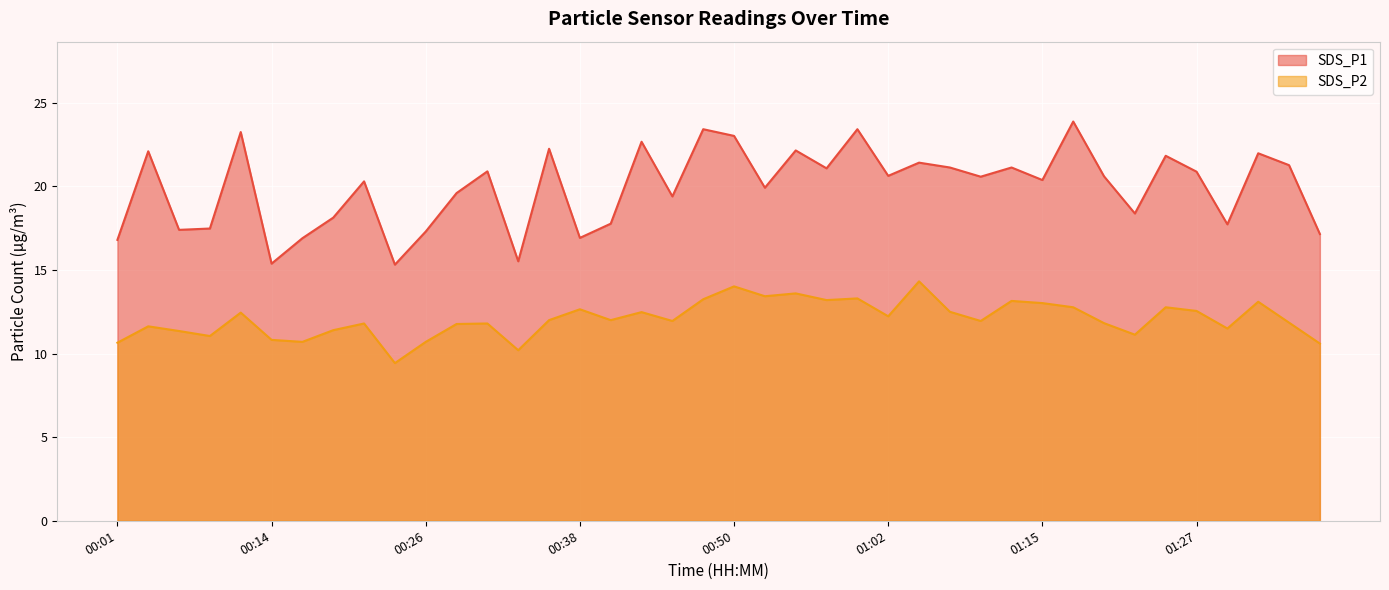

Reading left to right, list all the values displayed in this chart.

SDS_P1: 16.8	22.1	17.4	17.5	23.2	15.4	16.9	18.1	20.3	15.3	17.3	19.6	20.9	15.5	22.2	16.9	17.8	22.7	19.4	23.4	23.0	19.9	22.1	21.1	23.4	20.6	21.4	21.1	20.6	21.1	20.4	23.9	20.6	18.4	21.8	20.9	17.7	22.0	21.3	17.1
SDS_P2: 10.7	11.6	11.3	11.1	12.4	10.8	10.7	11.4	11.8	9.4	10.7	11.8	11.8	10.2	12.0	12.7	12.0	12.5	11.9	13.2	14.0	13.4	13.6	13.2	13.3	12.2	14.3	12.5	11.9	13.2	13.0	12.8	11.8	11.1	12.8	12.6	11.5	13.1	11.8	10.6